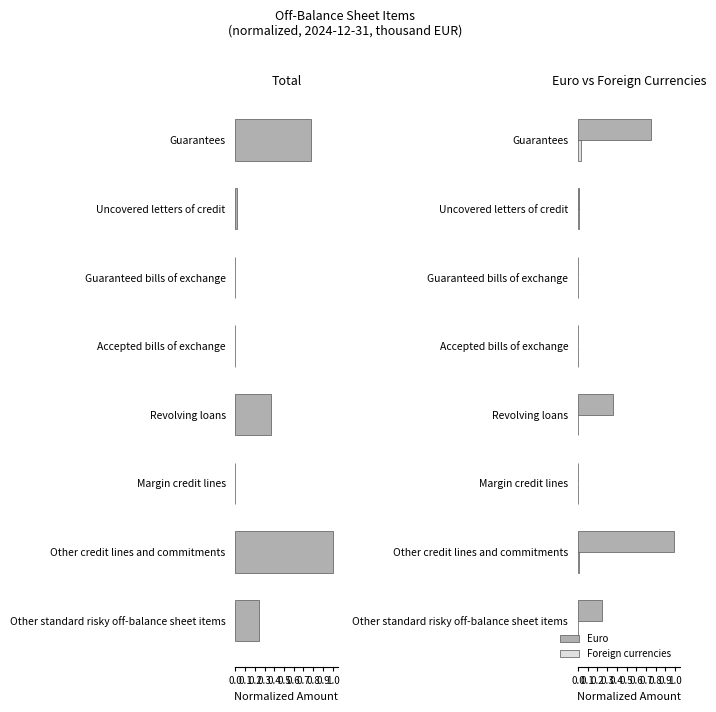

How many series are shown in this chart?

3